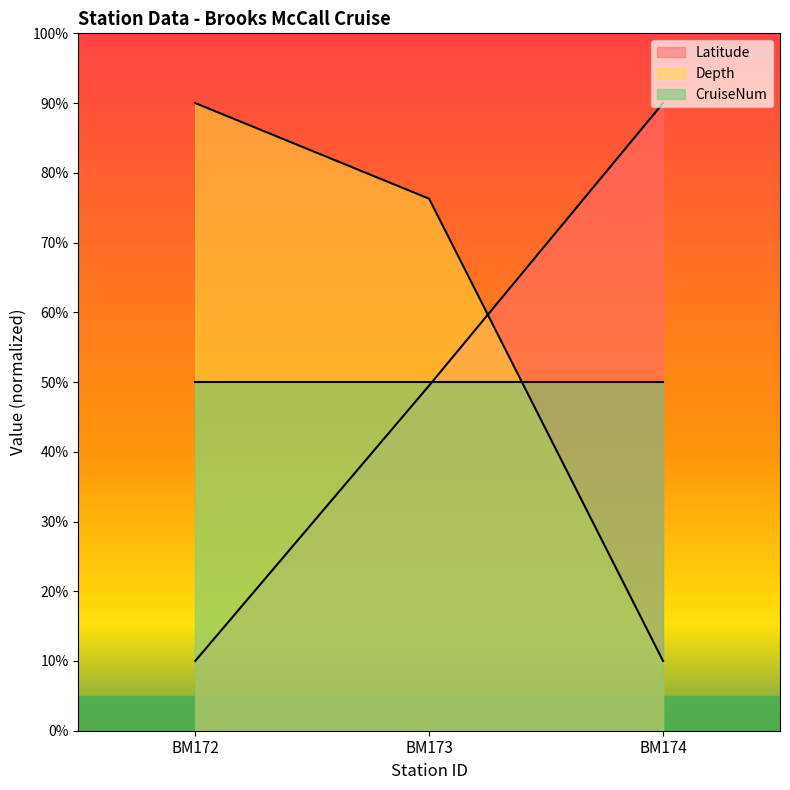

How many lines are shown in the chart?

3